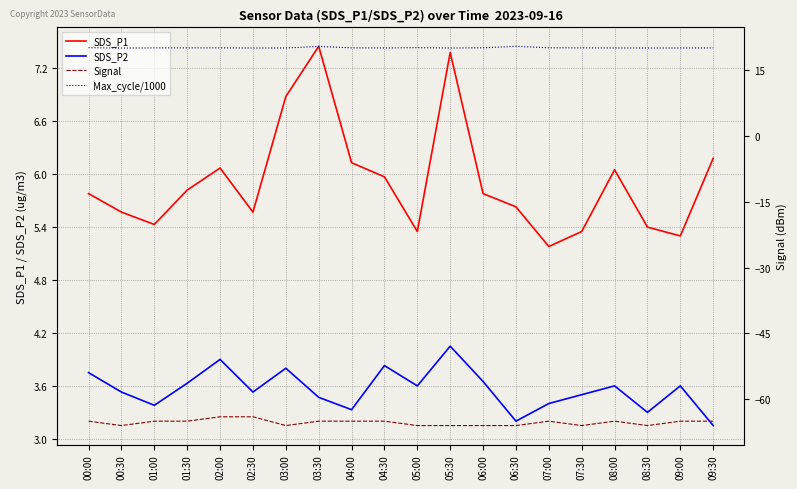

How many interior local peaks does the Signal series have?

2